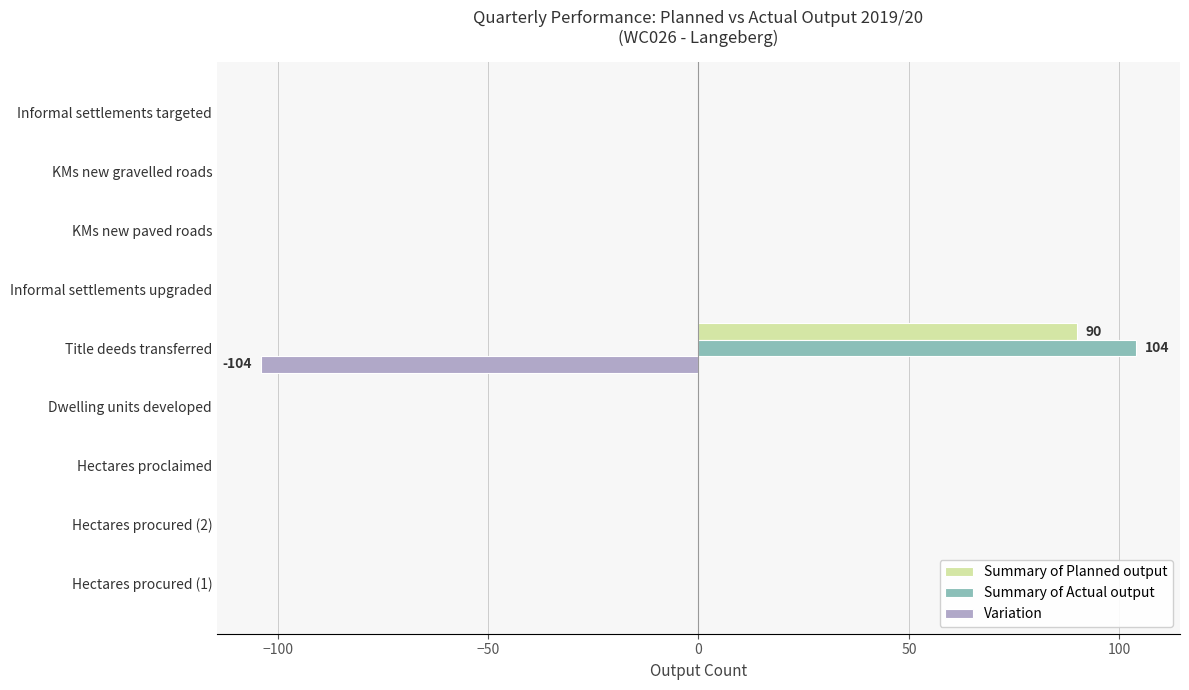

True or false: Variation has a value of 0 at KMs new paved roads.

True